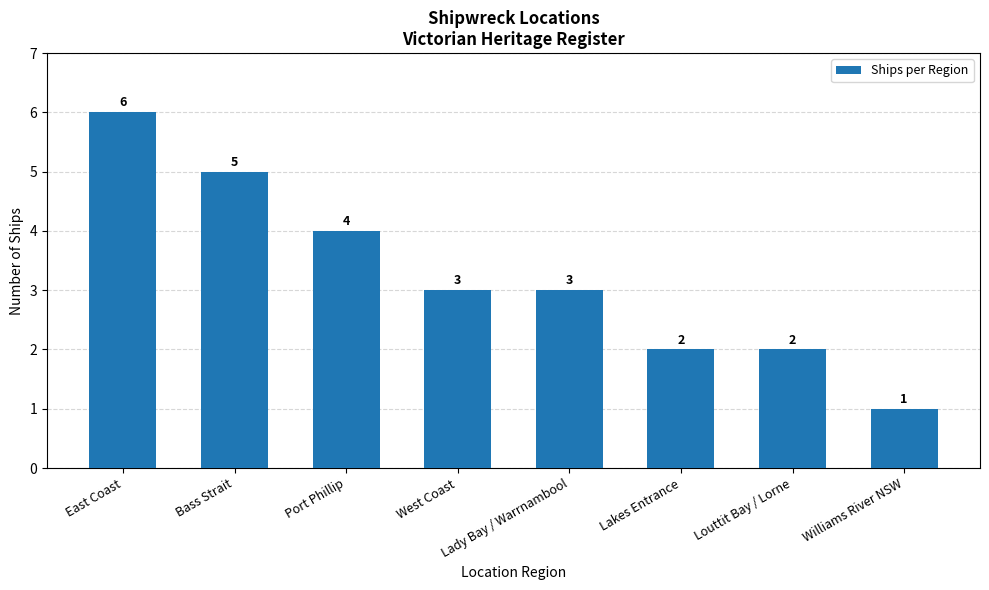

What is the difference between the second highest and minimum values?

4